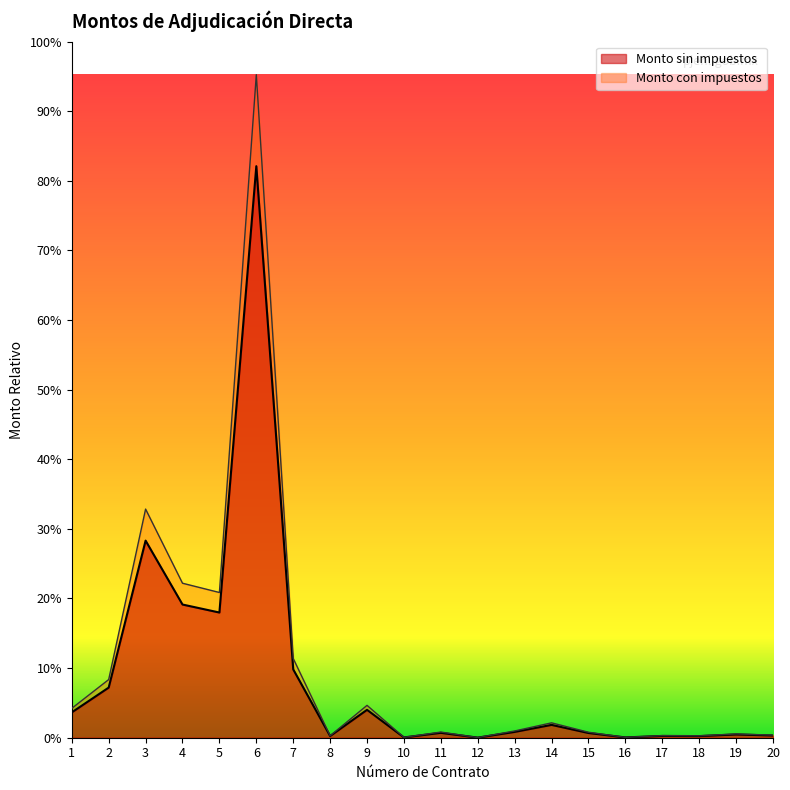

List the labels in order of Monto con impuestos value, smallest first.

12, 10, 16, 18, 8, 17, 20, 19, 15, 11, 13, 14, 1, 9, 2, 7, 5, 4, 3, 6